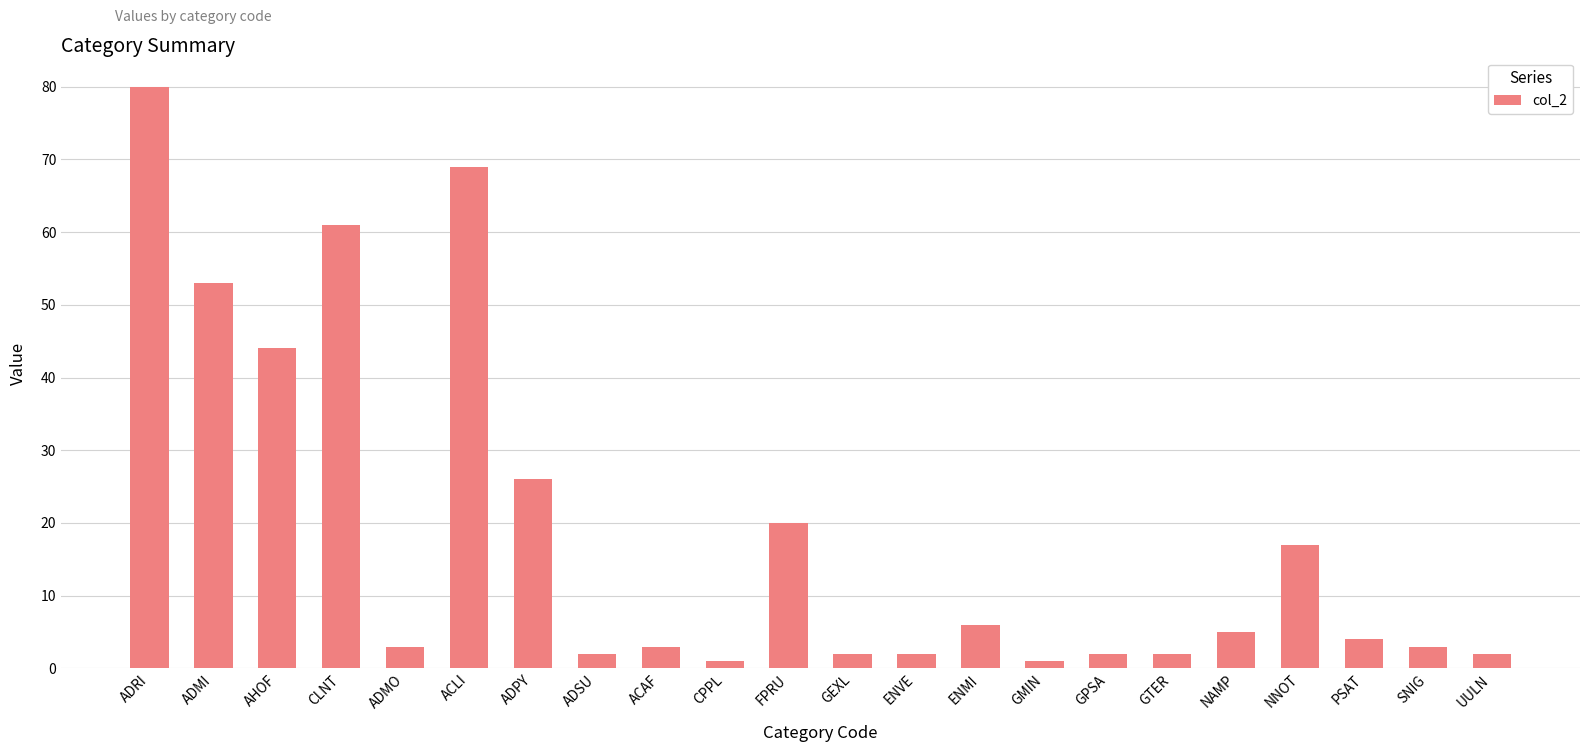

What is the change in value from GPSA to NAMP?

+3